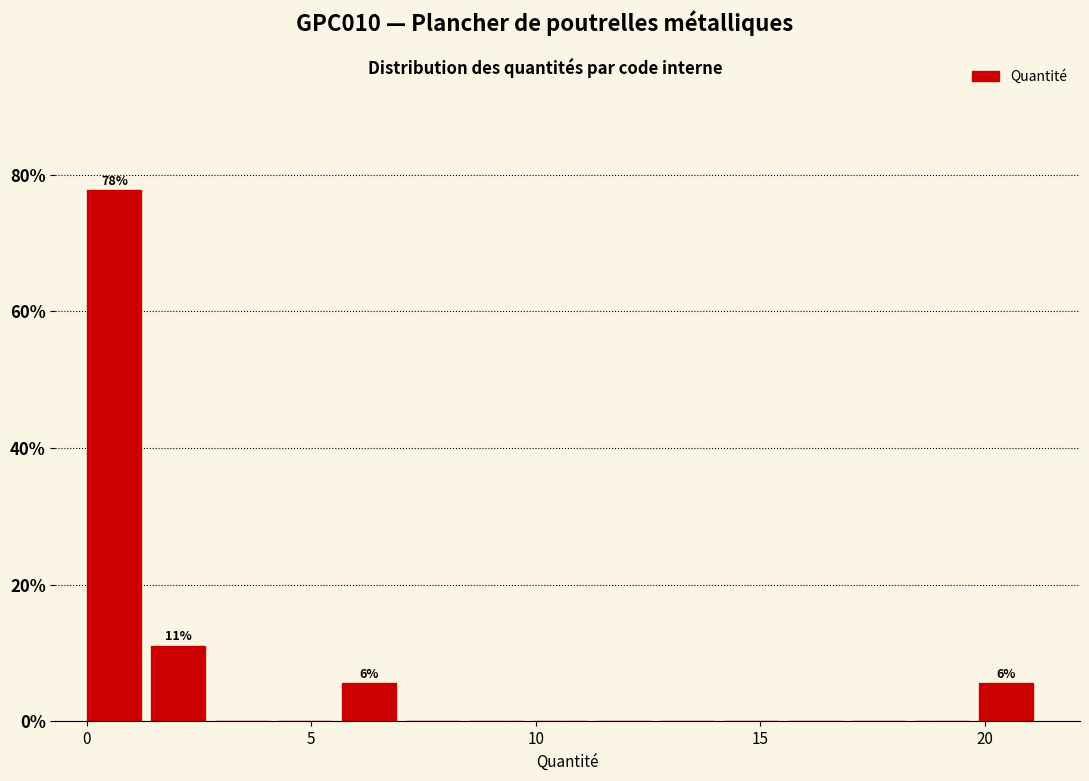

Around what value on the x-axis is the tallest bar? Give the approximate position of its centre, as read against the axis.

0.5